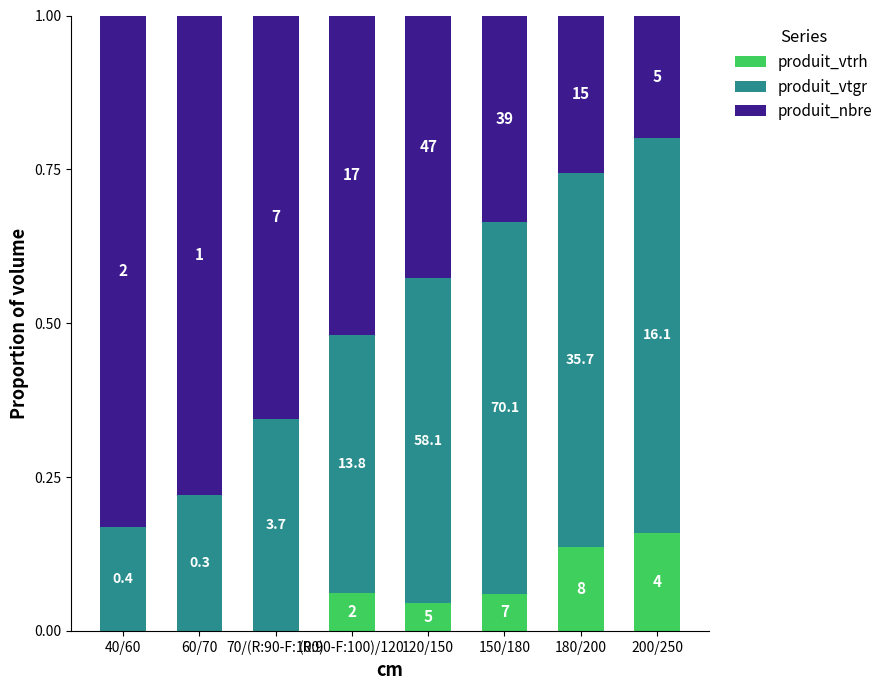

Is it true that produit_vtrh equals 0.1 at 150/180?

False